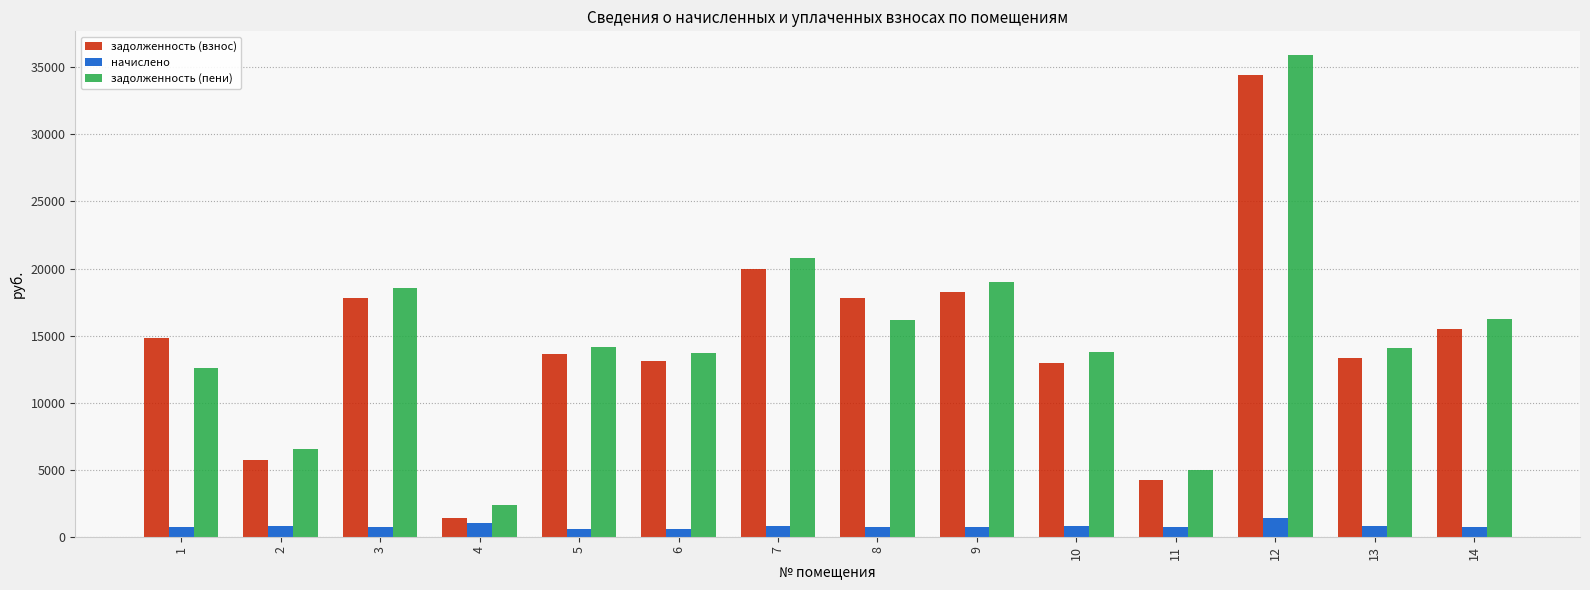

Rank the series at 2 from lowest to highest value.

начислено, задолженность (взнос), задолженность (пени)